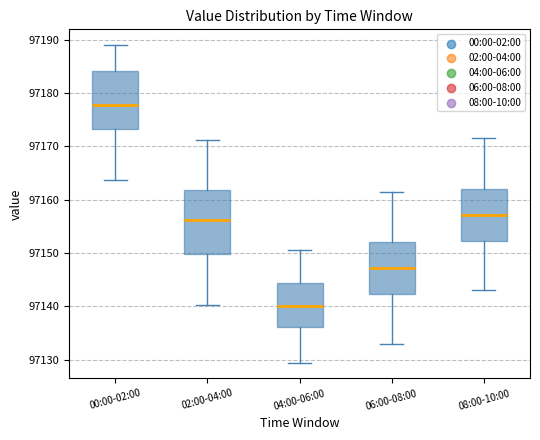

Which box has the highest median line?

00:00-02:00